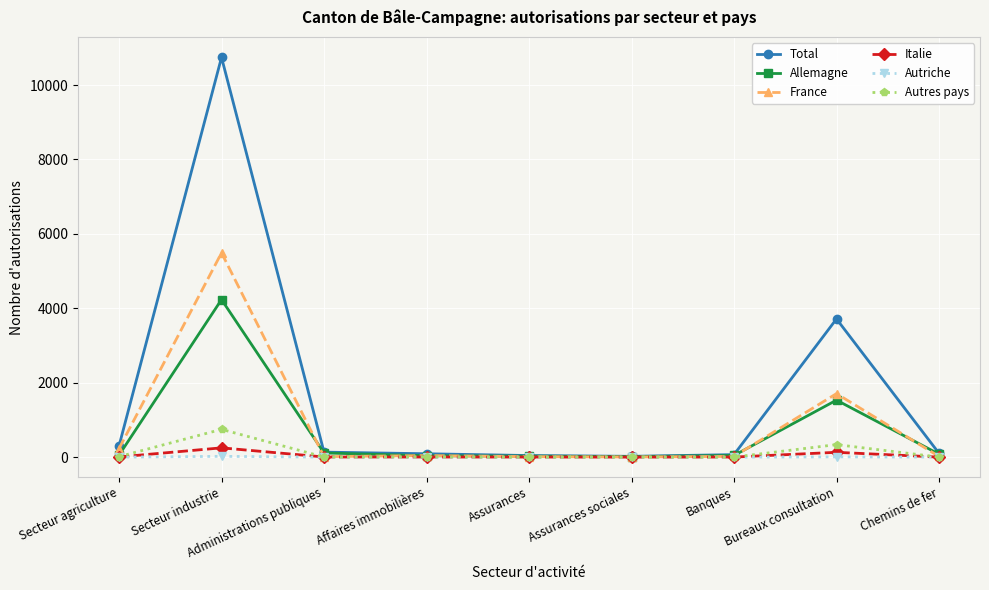

At which category does Total reach its first local peak?

Secteur industrie